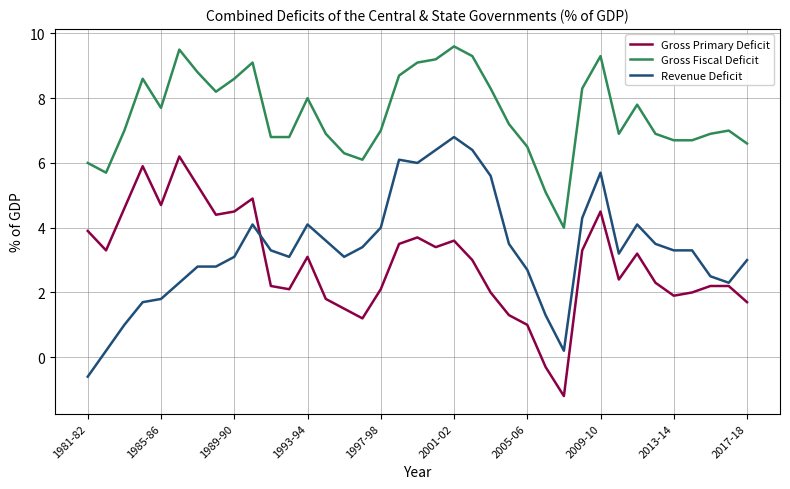

True or false: Gross Primary Deficit has more than 2 interior local peaks.

True